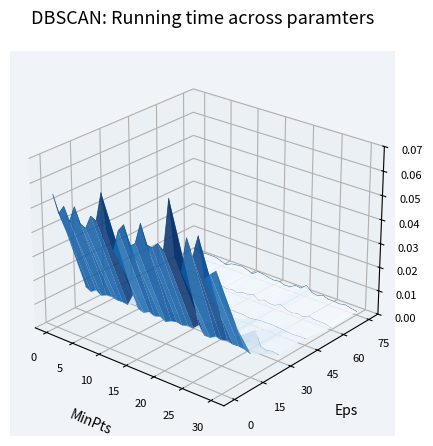

Which category has the lowest value across all series?

30